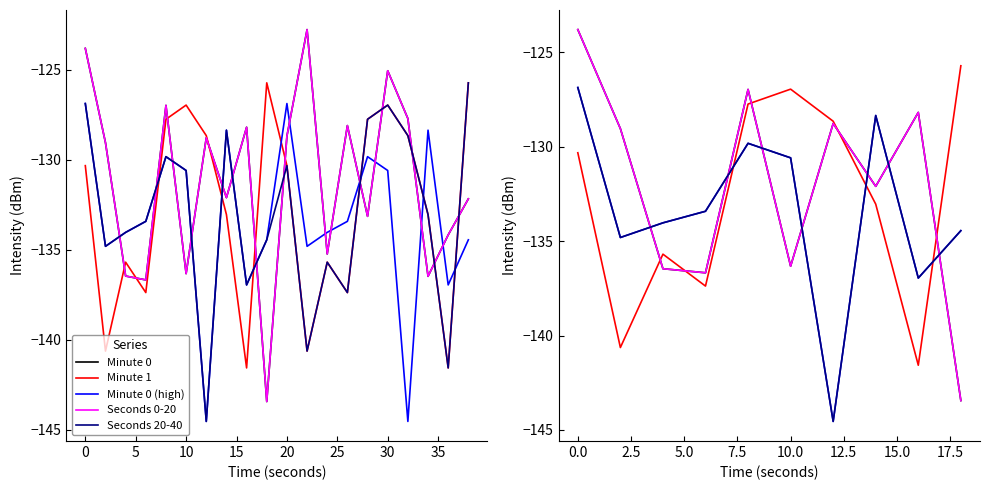

After their last crossing, which series has the higher values: Minute 1 or Seconds 20-40?

Minute 1